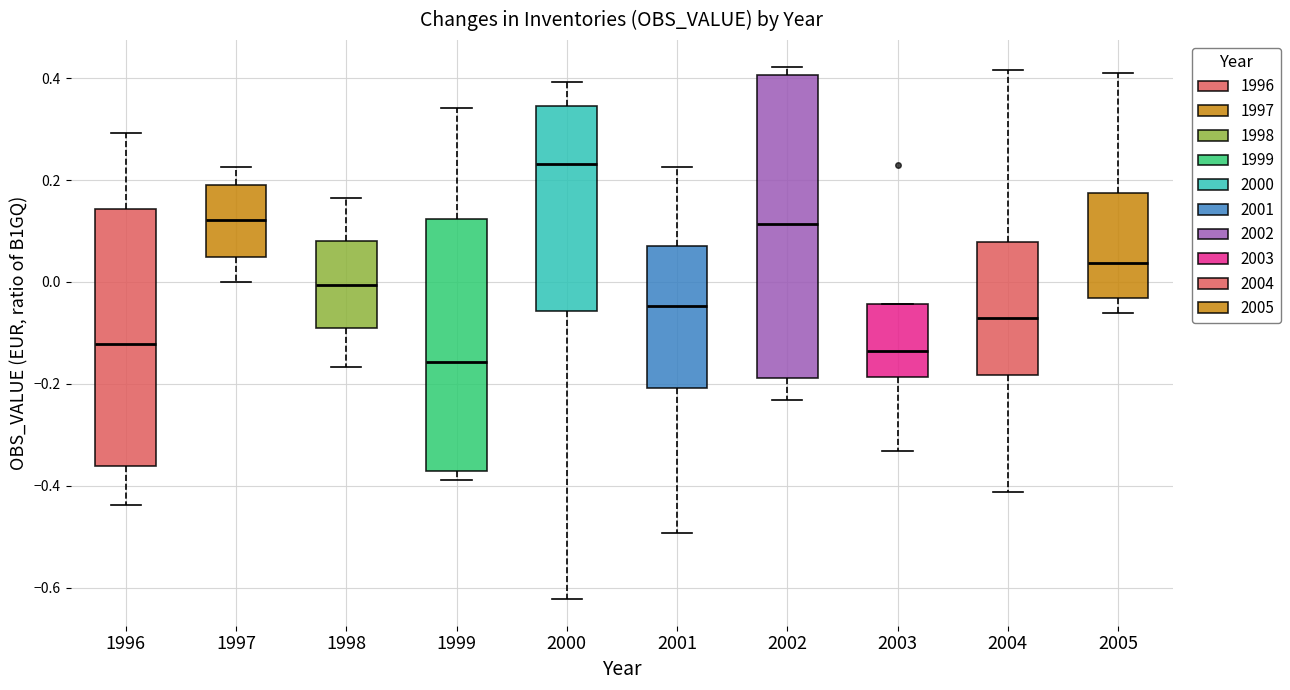

Reading left to right, transcribe this box plot: for each box, give where its median line is, the range the box spans, and where its two whiskers end, as read against the y-axis. The values are not printed on the chart, so give them approximately, as read against the axis.

1996: median -0.12, box -0.36 to 0.14, whiskers -0.44 to 0.30
1997: median 0.12, box 0.04 to 0.20, whiskers 0.00 to 0.22
1998: median 0.00, box -0.10 to 0.08, whiskers -0.16 to 0.16
1999: median -0.16, box -0.38 to 0.12, whiskers -0.38 (just below the box's lower edge) to 0.34
2000: median 0.24, box -0.06 to 0.34, whiskers -0.62 to 0.40
2001: median -0.04, box -0.20 to 0.06, whiskers -0.50 to 0.22
2002: median 0.12, box -0.18 to 0.40, whiskers -0.24 to 0.42
2003: median -0.14, box -0.18 to -0.04, whiskers -0.34 to -0.04
2004: median -0.08, box -0.18 to 0.08, whiskers -0.42 to 0.42
2005: median 0.04, box -0.04 to 0.18, whiskers -0.06 to 0.42